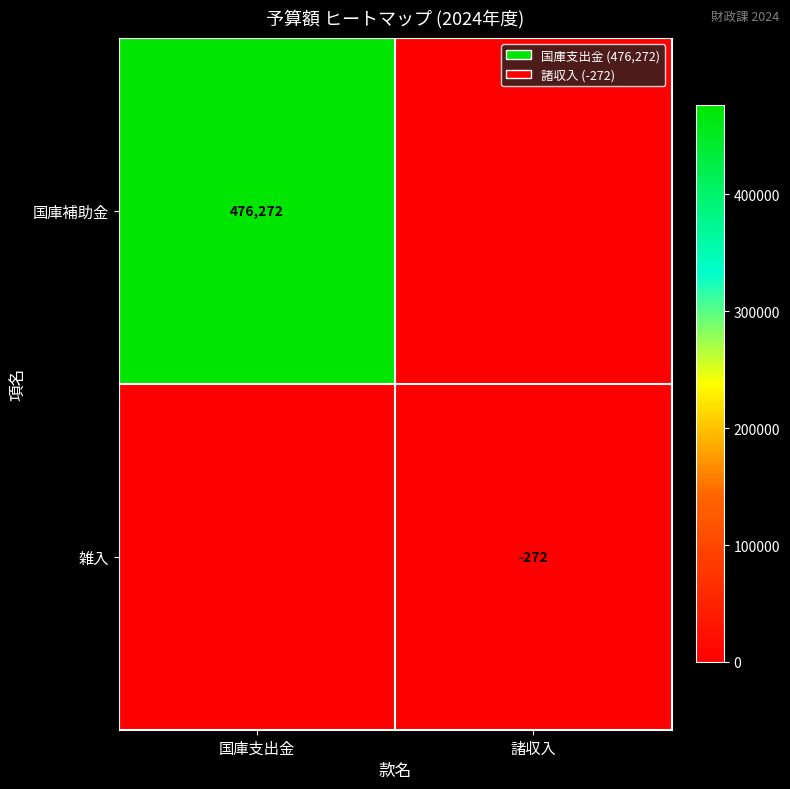

The value of 国庫補助金 at 国庫支出金 is 476272. True or false?

True